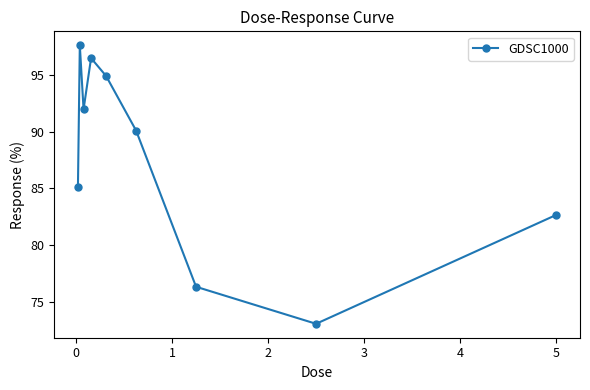

What is the average value?

87.6